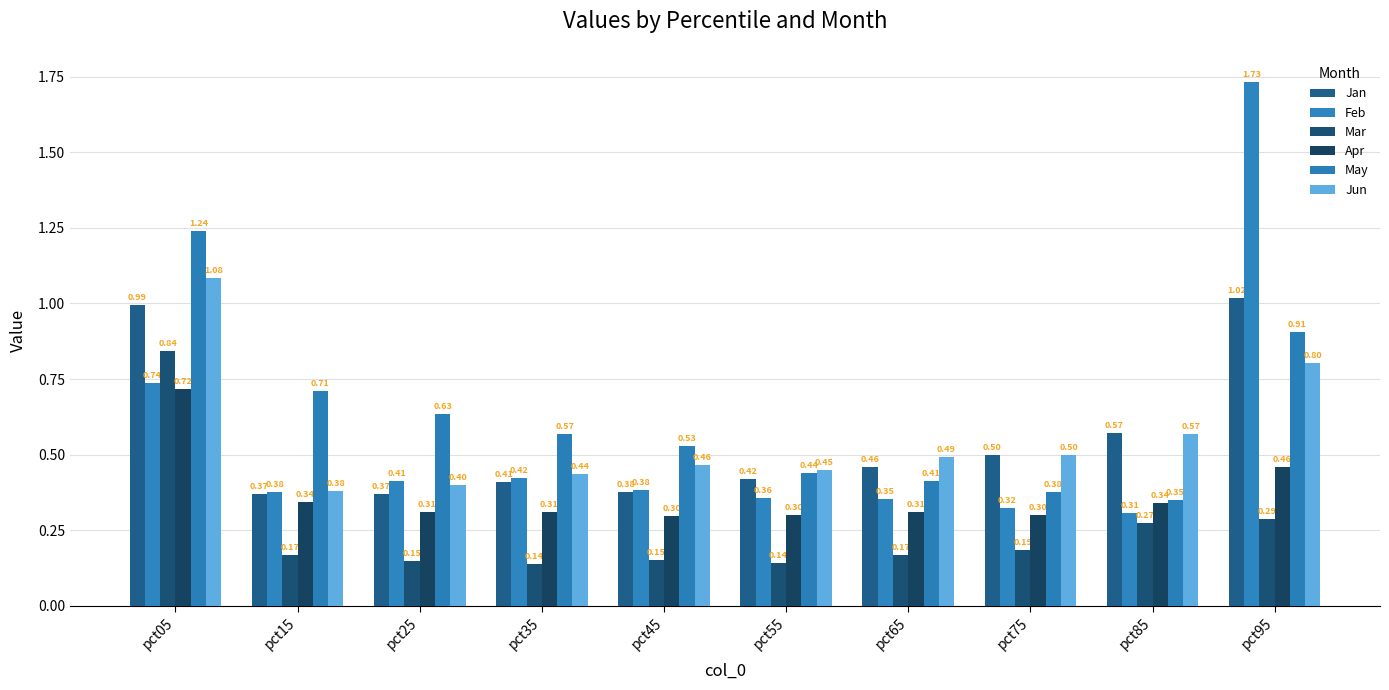

What is the difference between the maximum and minimum values in the Feb series?

1.4